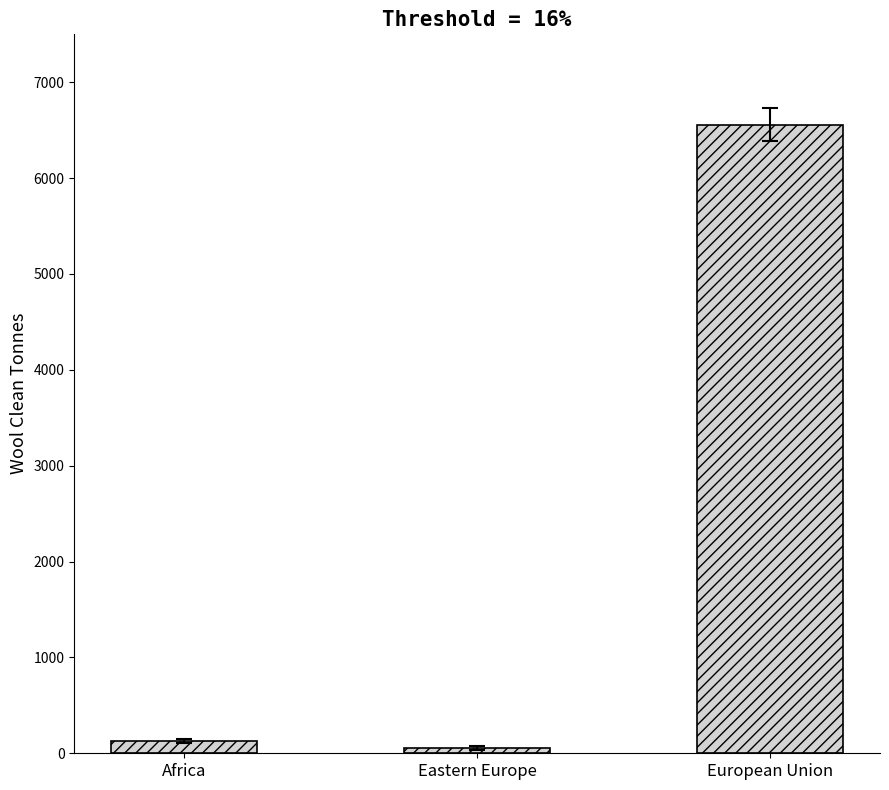

Does the chart contain any negative values?

No